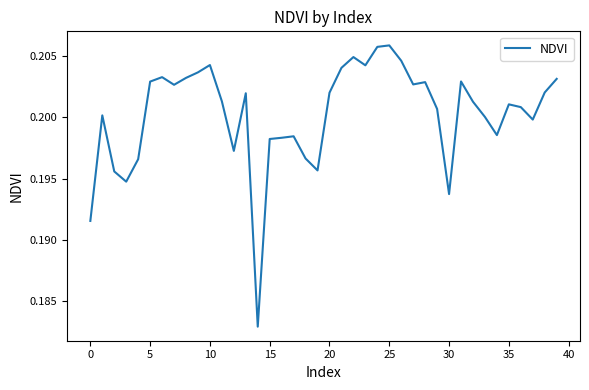

Is this an area chart (filled region under the line)?

No